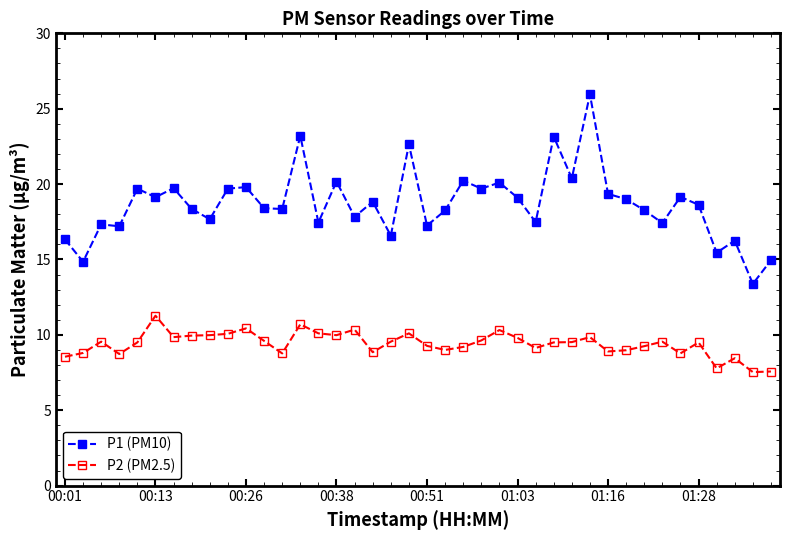

Which series has the widest spread of values?

P1 (PM10)